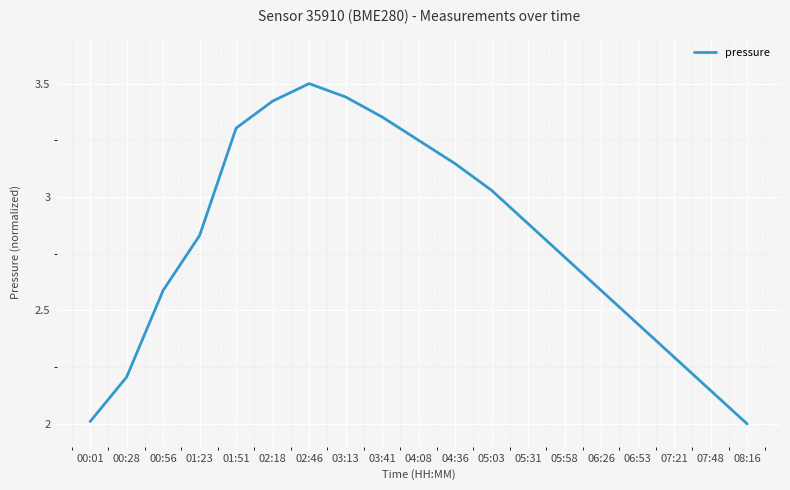

Which category has the highest value across all series?

02:46